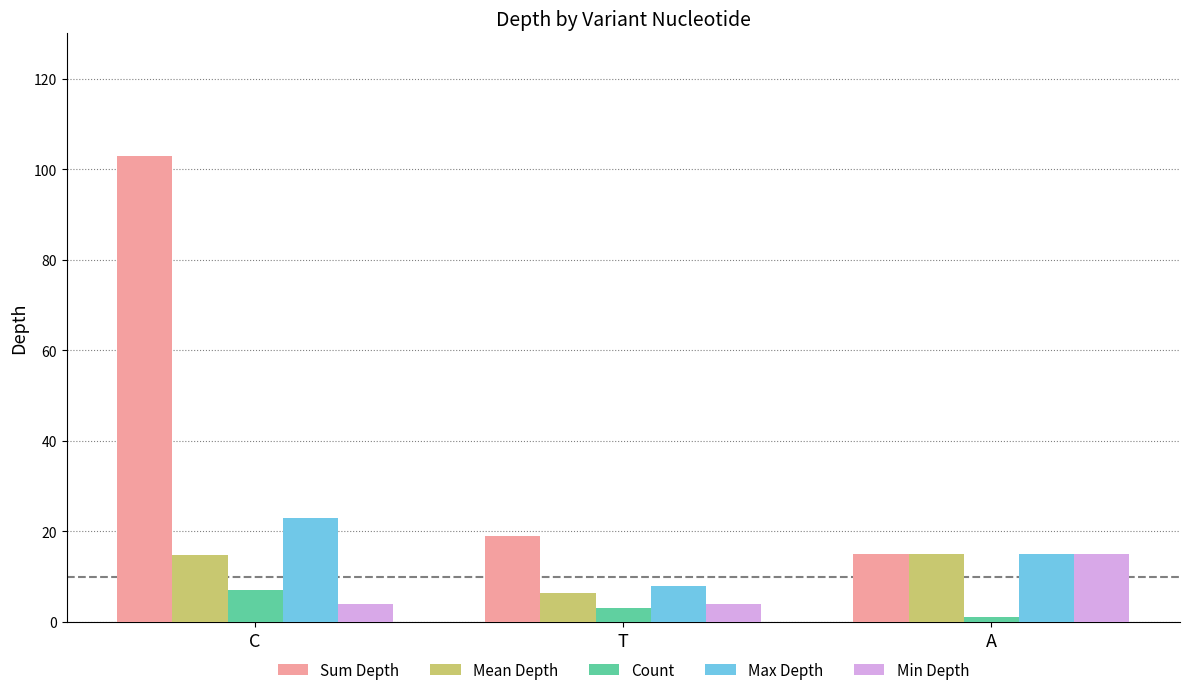

What is the sum of the Sum Depth values at A and C?

118.0